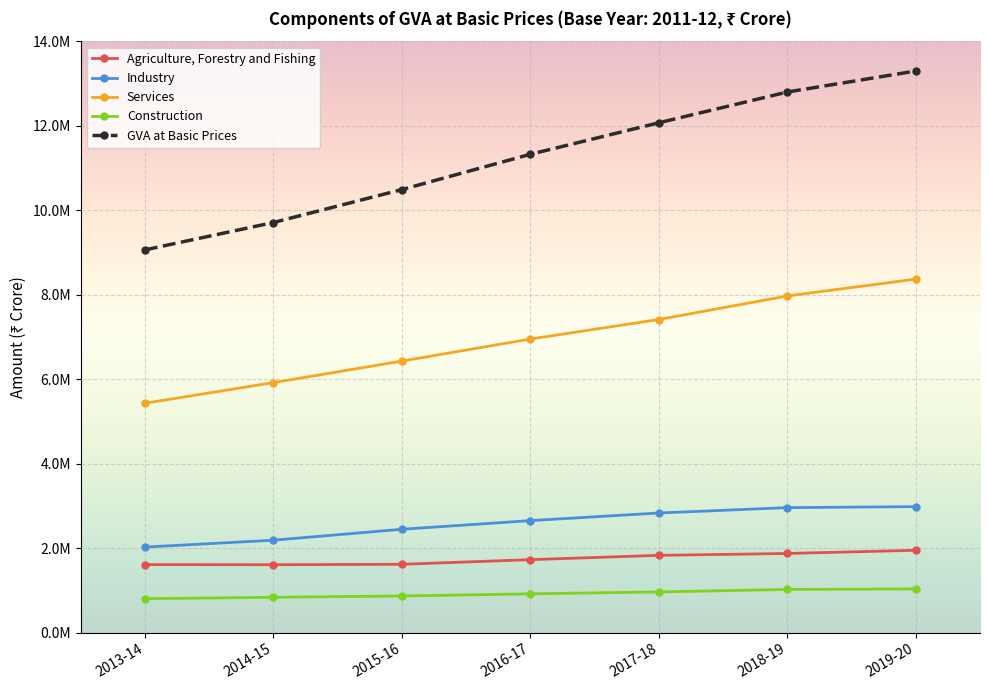

What is the minimum value for GVA at Basic Prices?

9063649